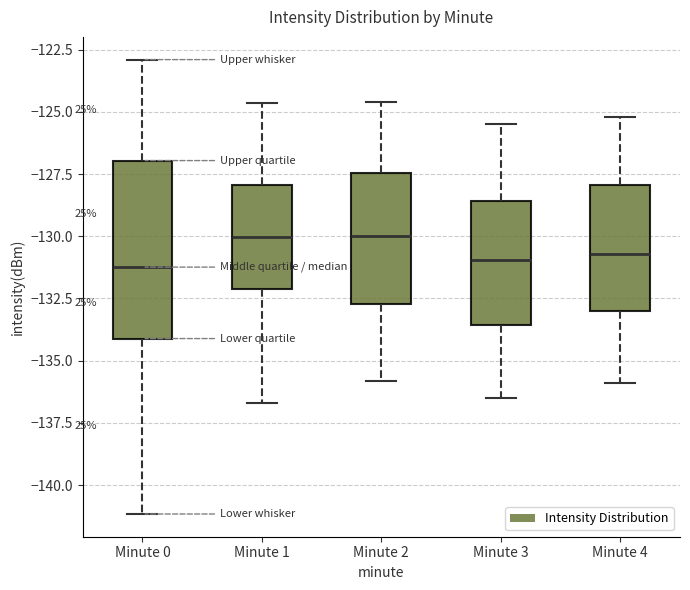

Which box is the tallest, from its lower edge to its upper edge?

Minute 0